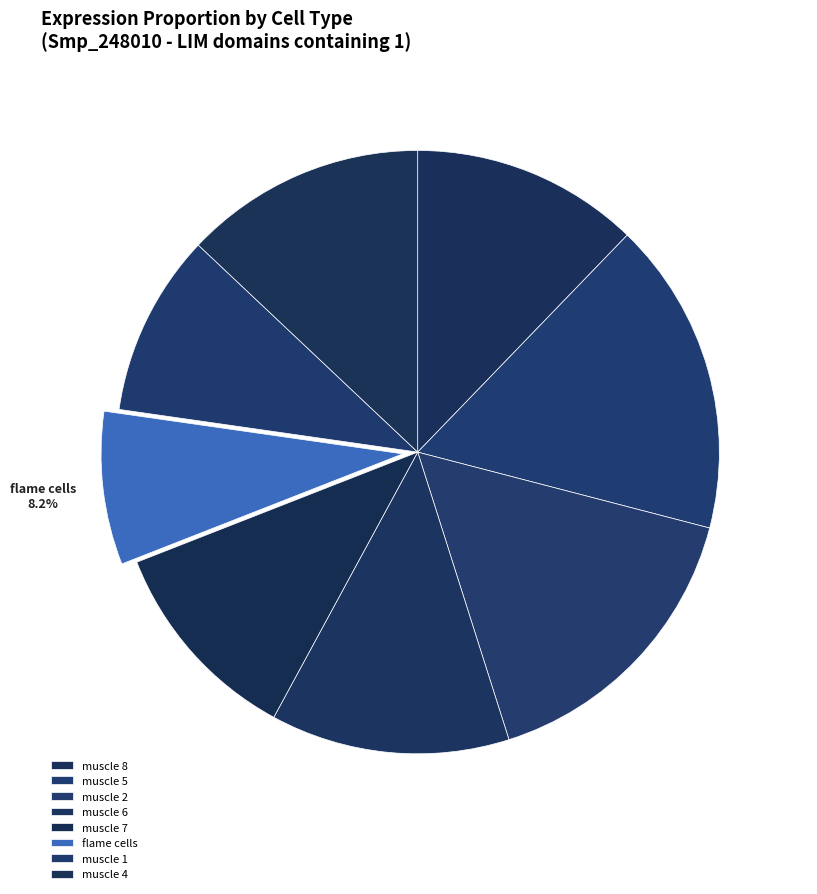

What is the largest slice in the pie chart?

muscle 5